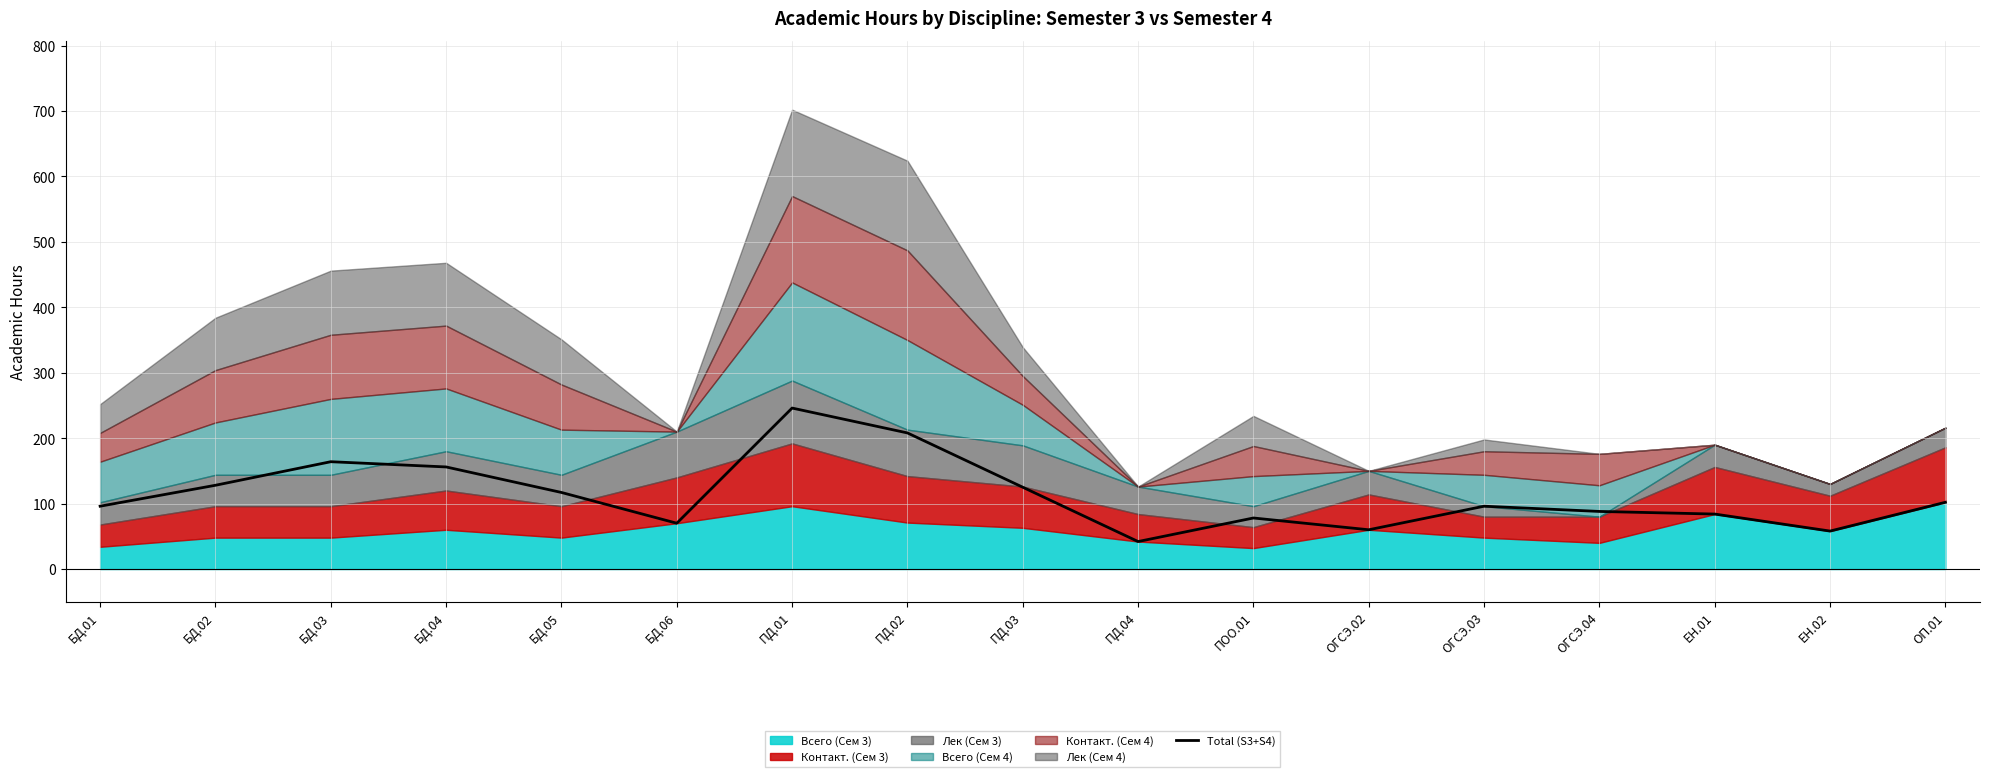

What is the average value?

113